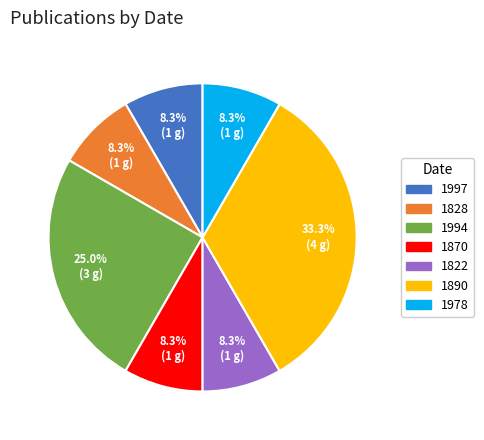

Is 1822 the majority of the pie?

No